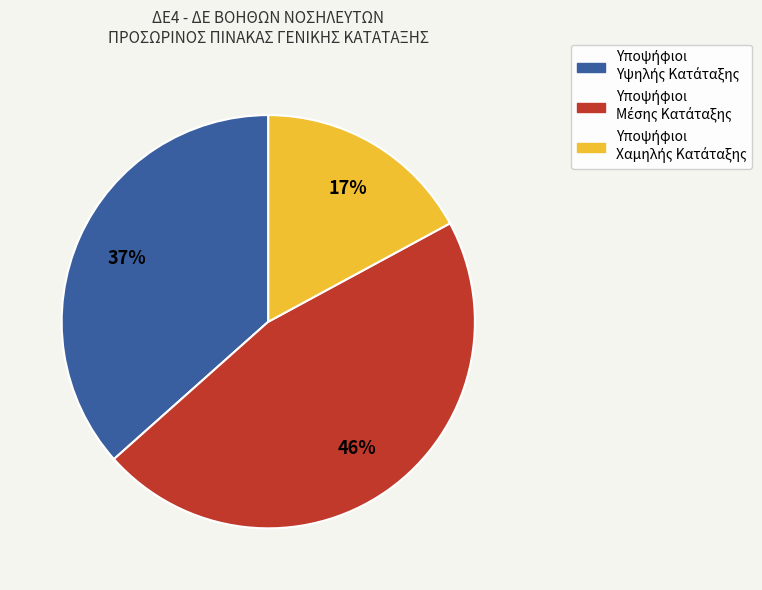

To the nearest percent, what is the difference between the largest and smallest slice percentages?

29%